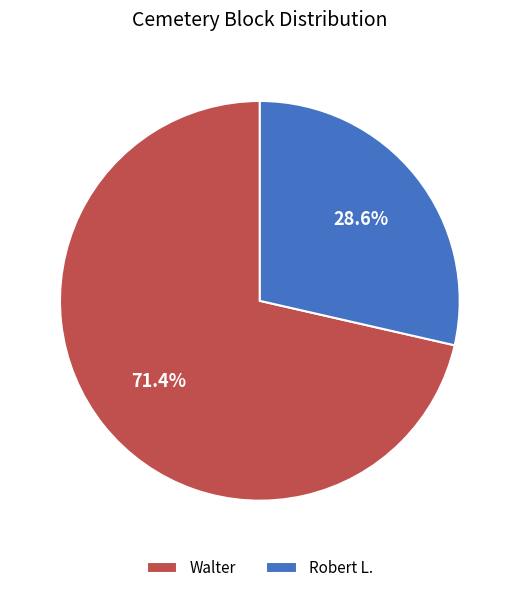

How many slices are in this pie chart?

2